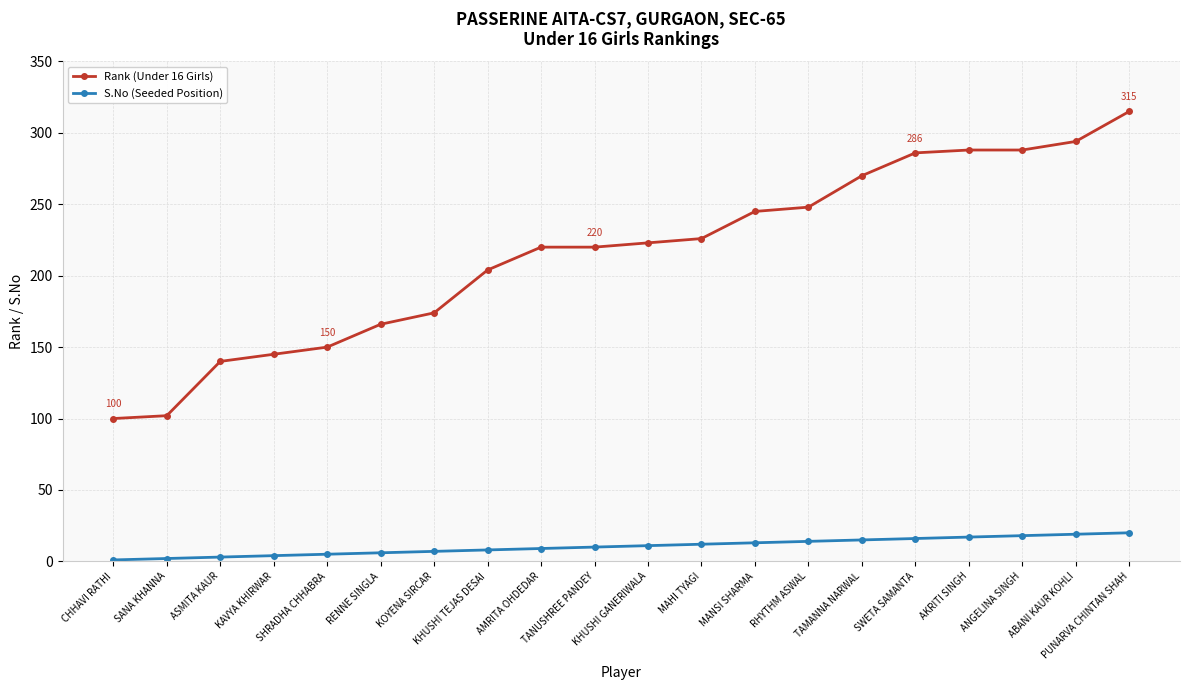

What is the label of the 6th point from the left?

RENNE SINGLA